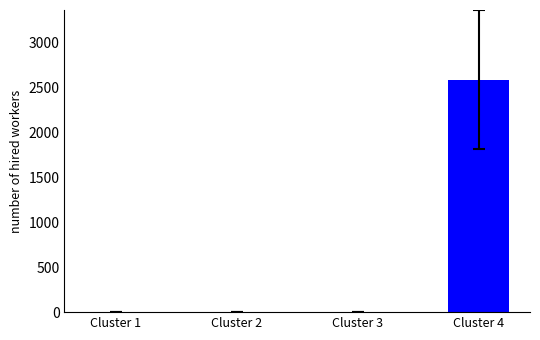

True or false: the data shows 1495 at Cluster 4.

False